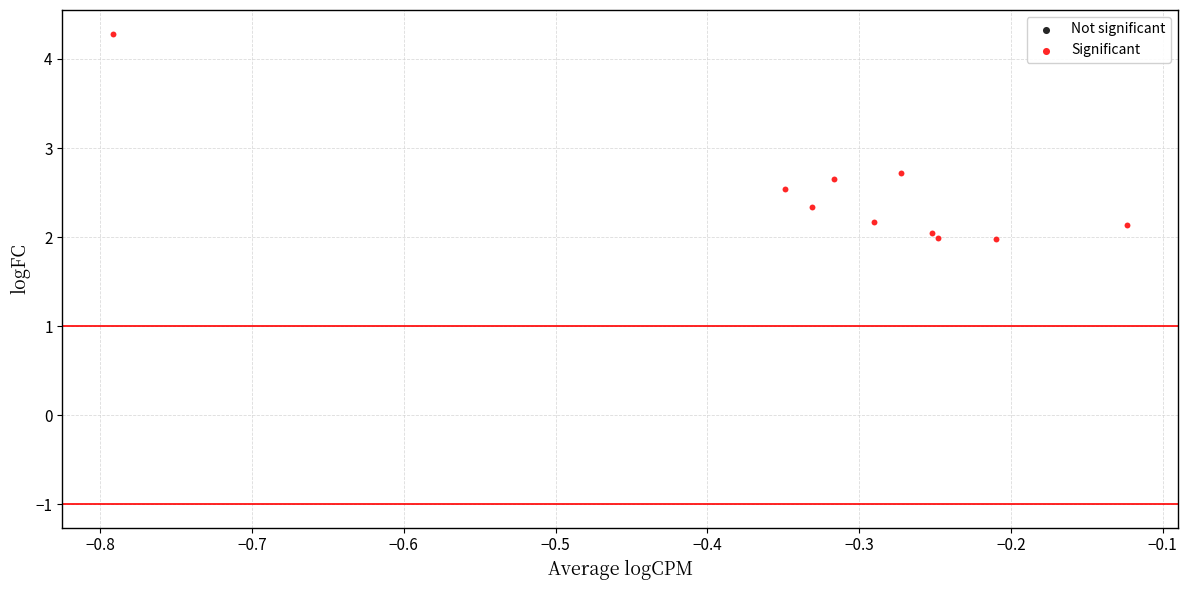

What Y value in the scatter plot is closest to 3?

2.7